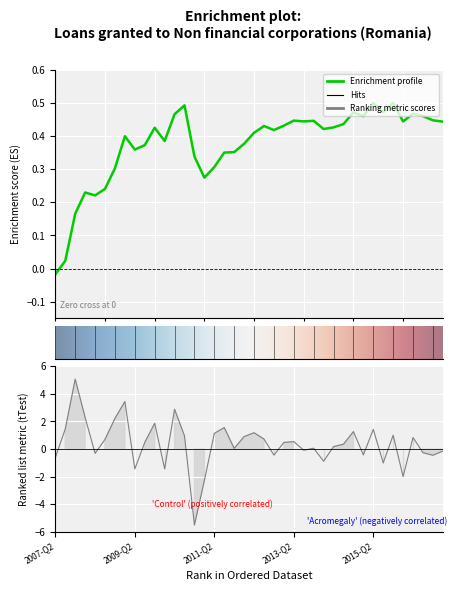

What is the change in value from 2007-Q4 to 2013-Q1?

-4.6